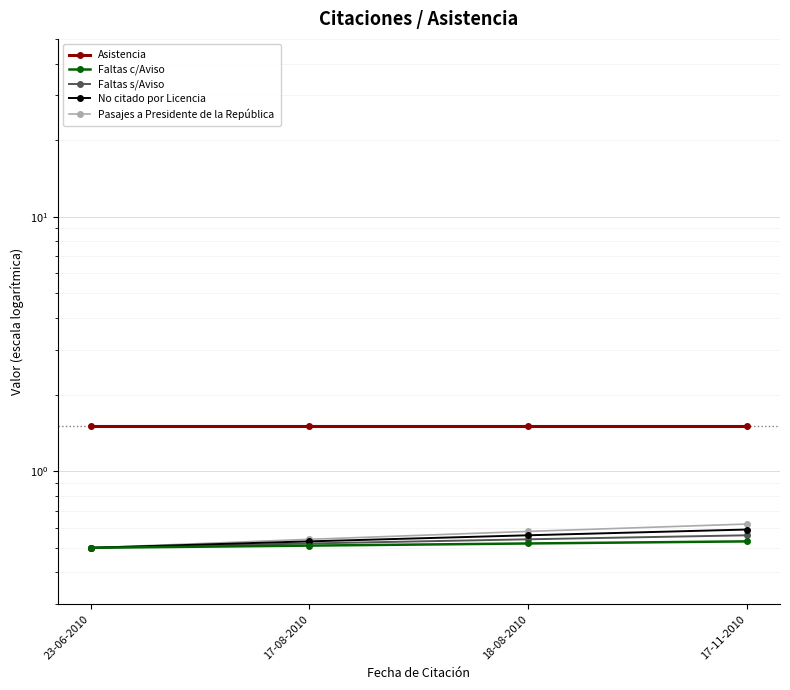

True or false: Faltas c/Aviso and Pasajes a Presidente de la República intersect in this chart.

False